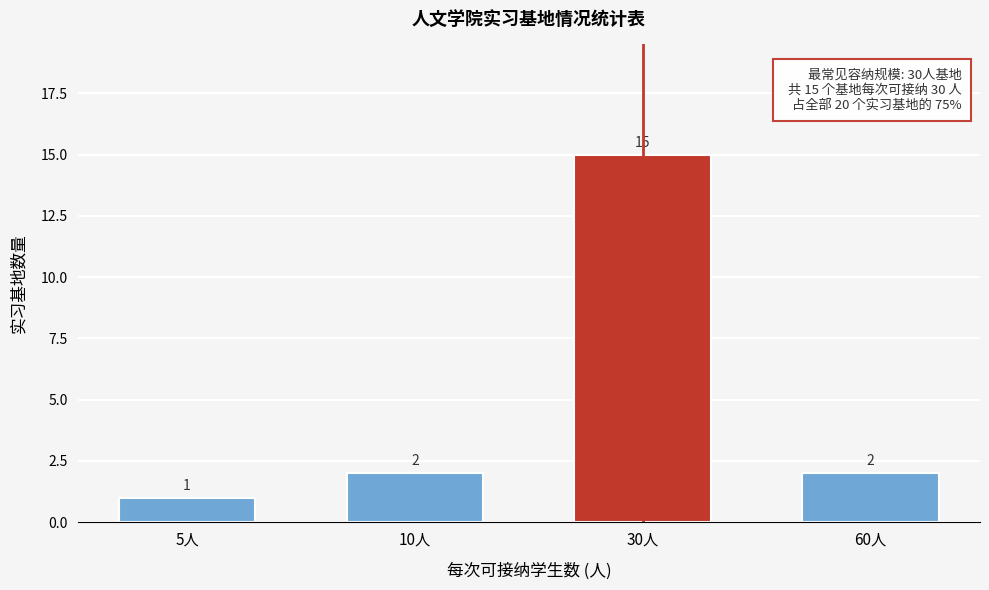

Reading left to right, list all the values displayed in this chart.

5人=1	10人=2	30人=15	60人=2